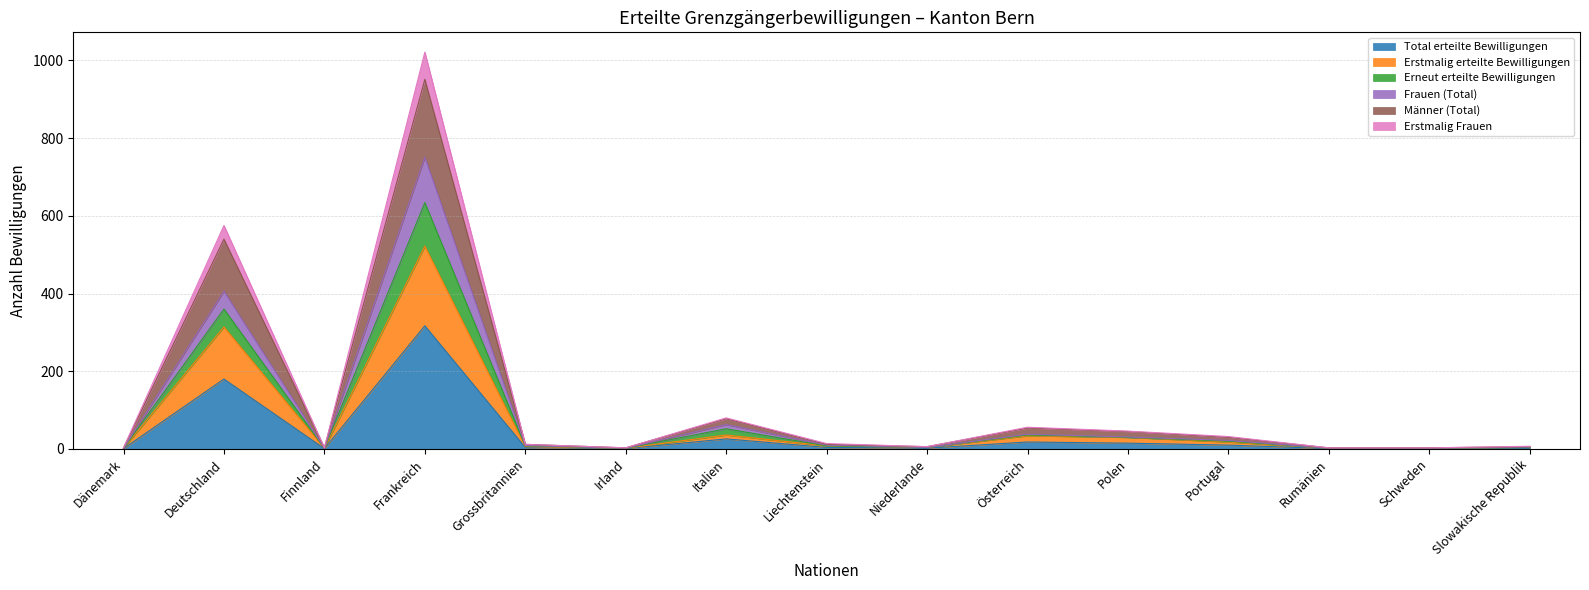

At which label does Total erteilte Bewilligungen reach its peak?

Frankreich